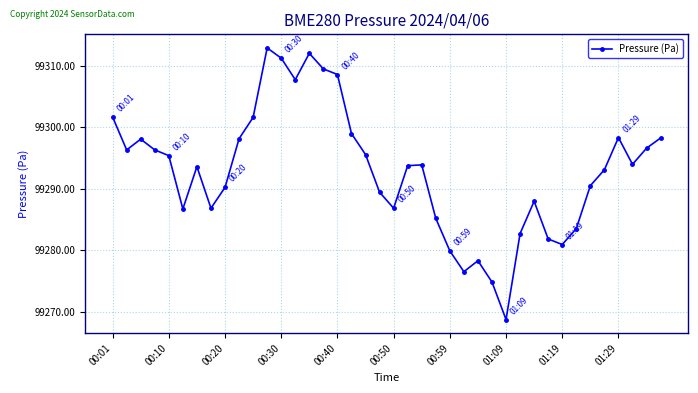

What is the difference between the maximum and minimum values?

44.1